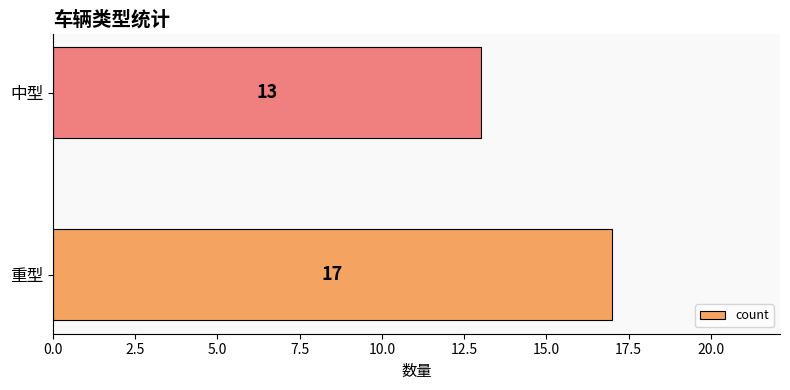

Are the bars grouped side by side (vs. stacked)?

No